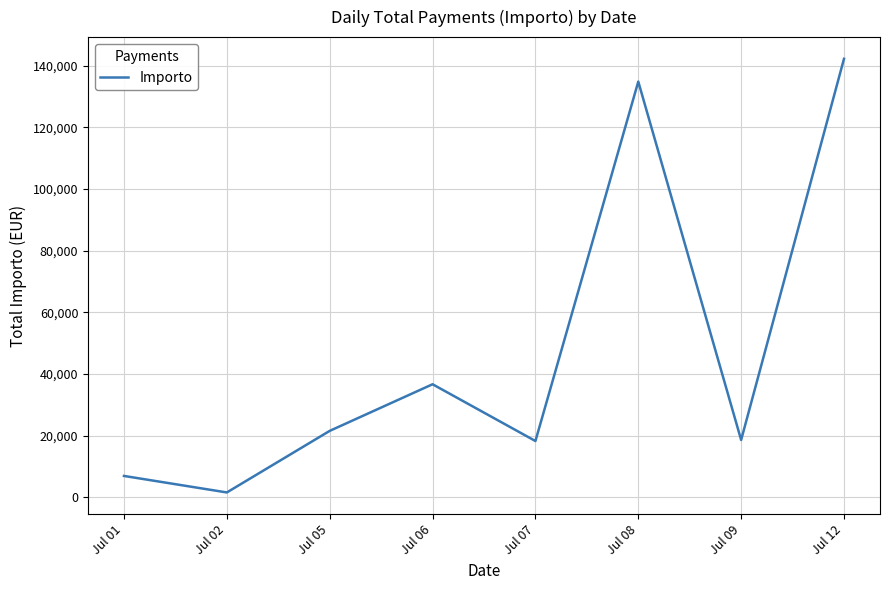

Which category has the highest value across all series?

Jul 12